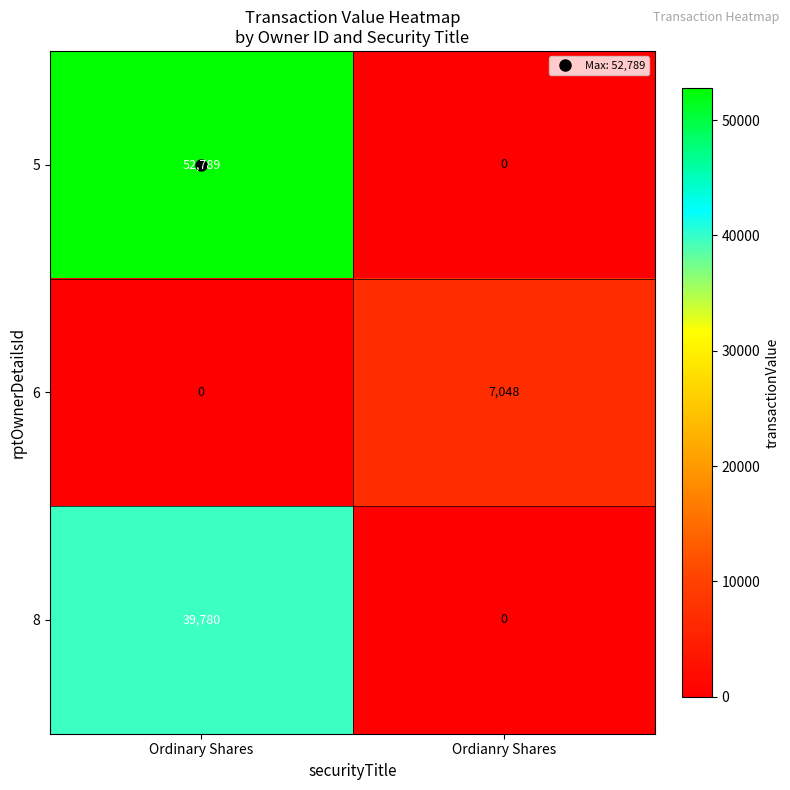

How many series are shown in this chart?

3